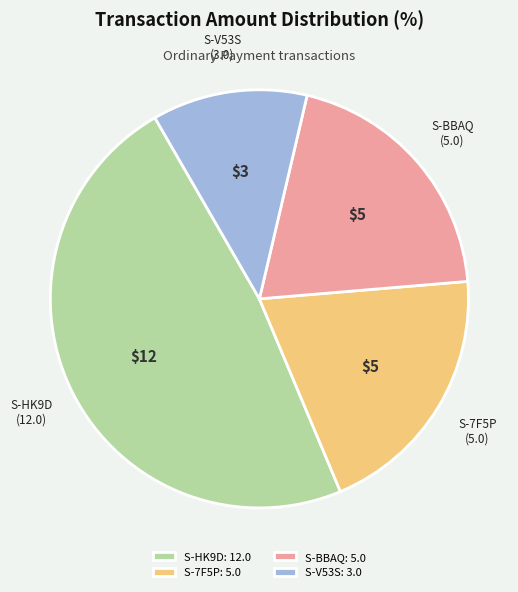

Count the number of slices in the pie.

4